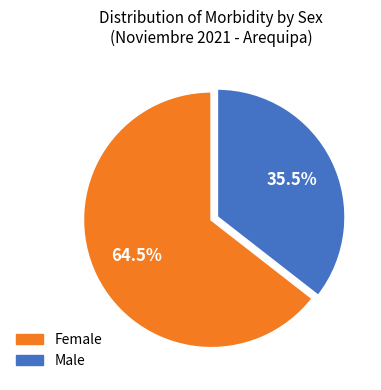

Which has a higher value, Male or Female?

Female